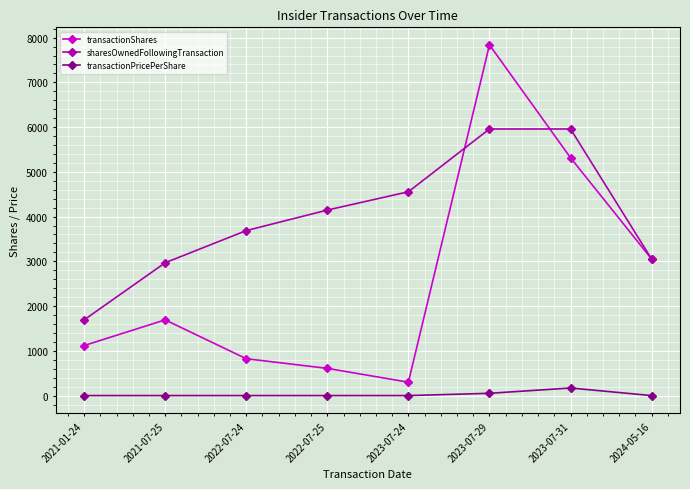

What is the value of the sharesOwnedFollowingTransaction point at the 1st from the left?

1691.0